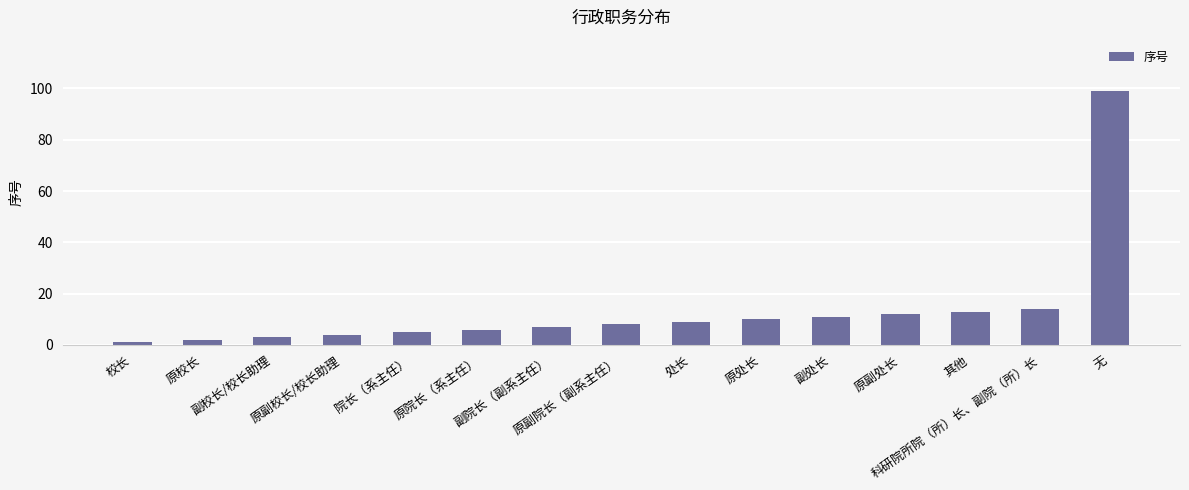

What is the change in value from 校长 to 处长?

+8